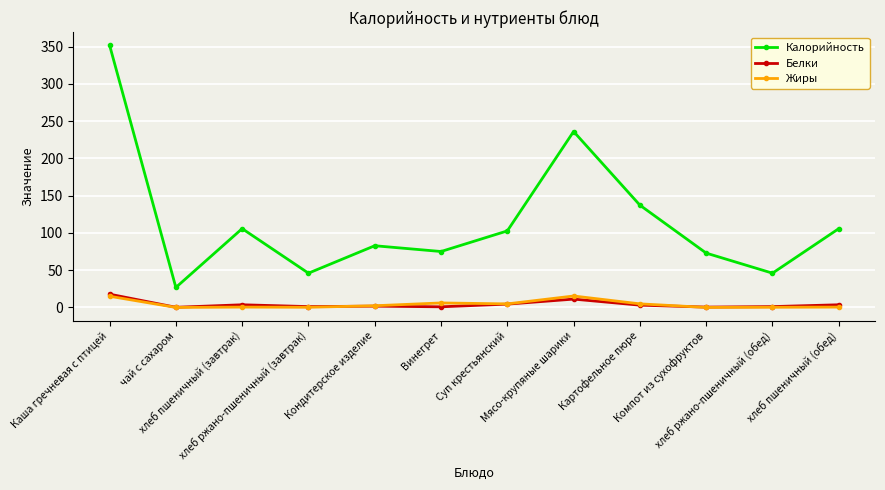

Which series has the largest total across all categories?

Калорийность